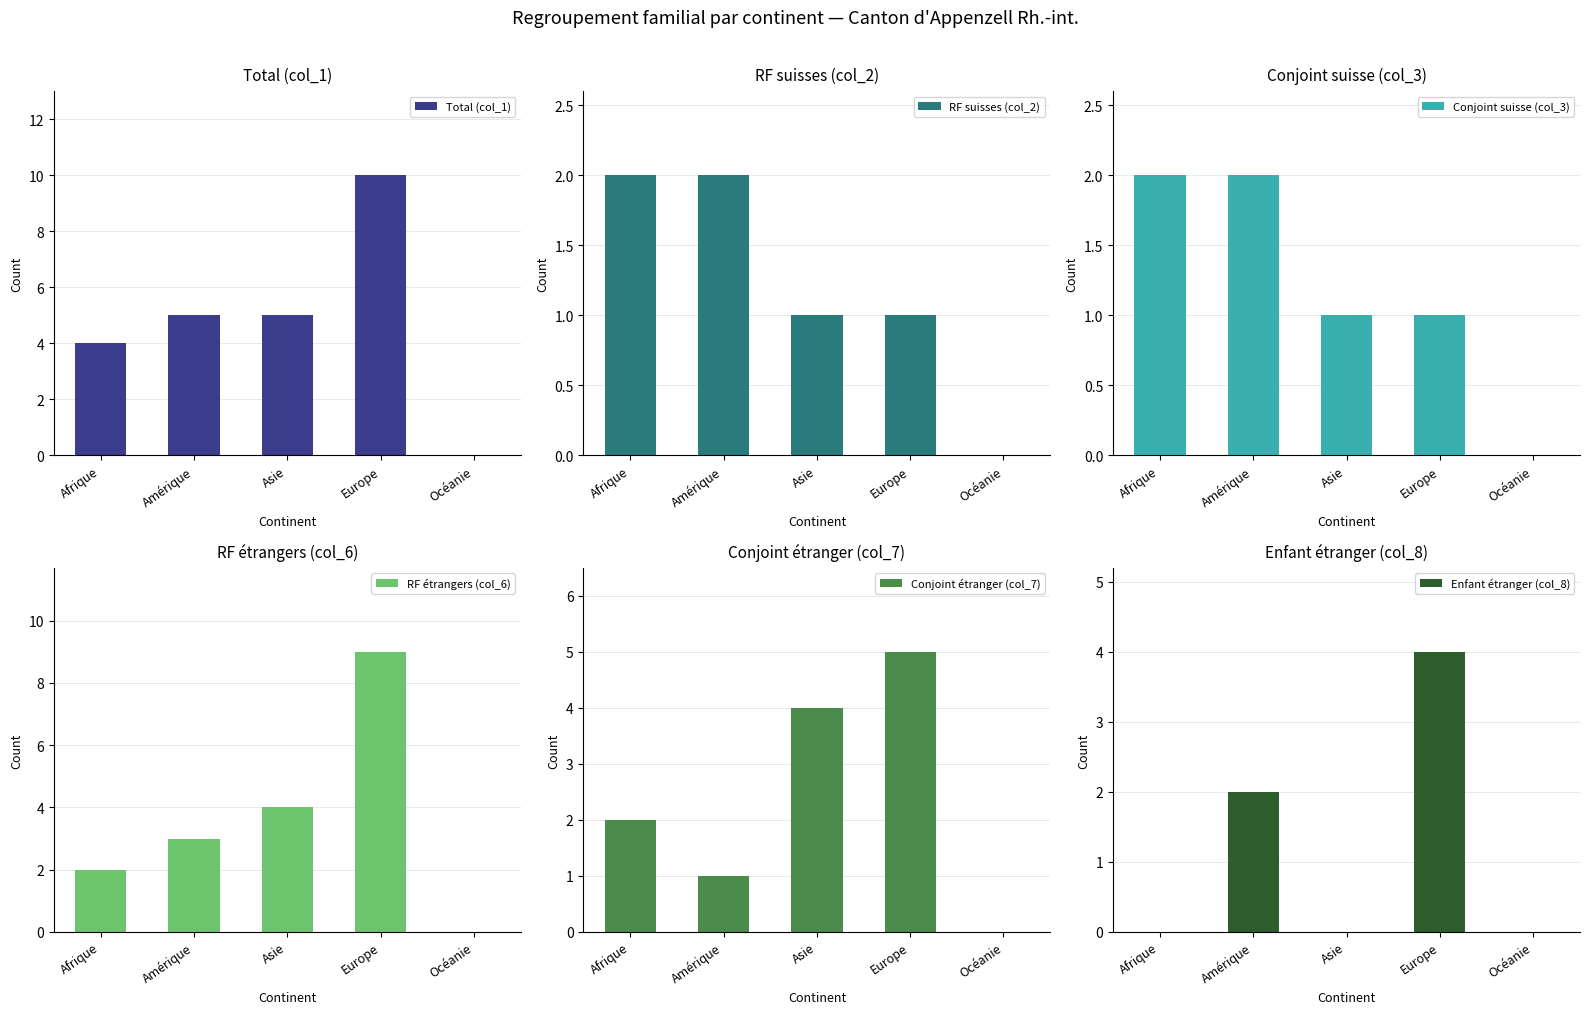

Does the chart contain any negative values?

No